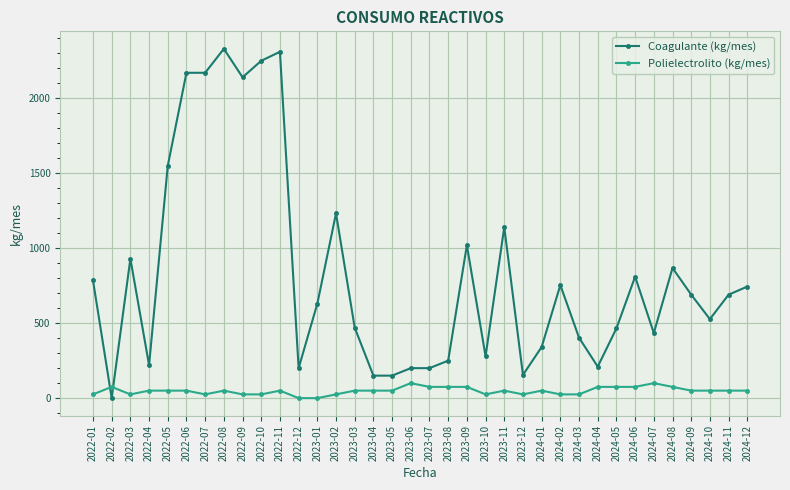

Which series has the widest spread of values?

Coagulante (kg/mes)